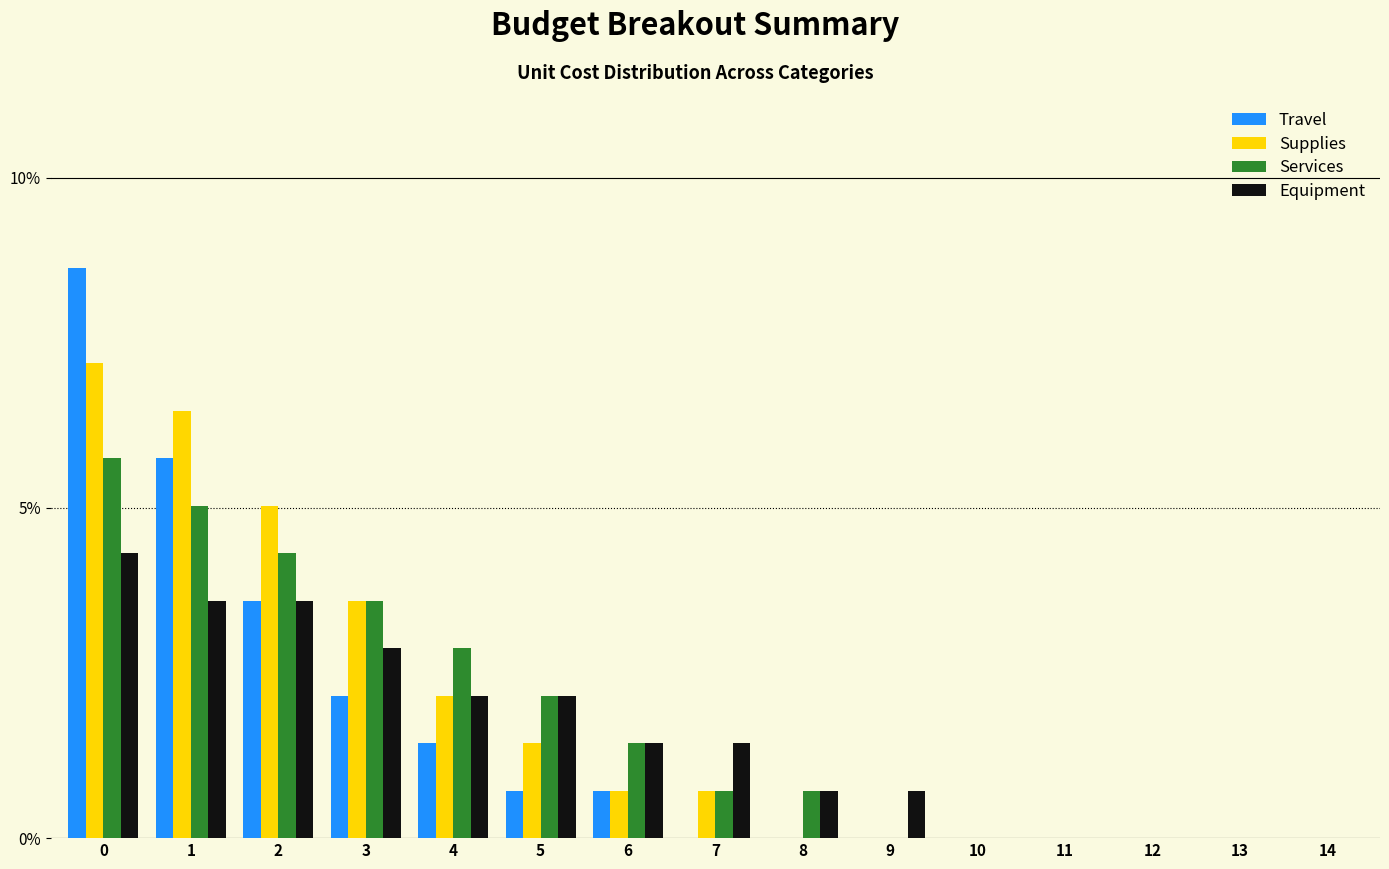

Where is Services nearest to the value 2?

5